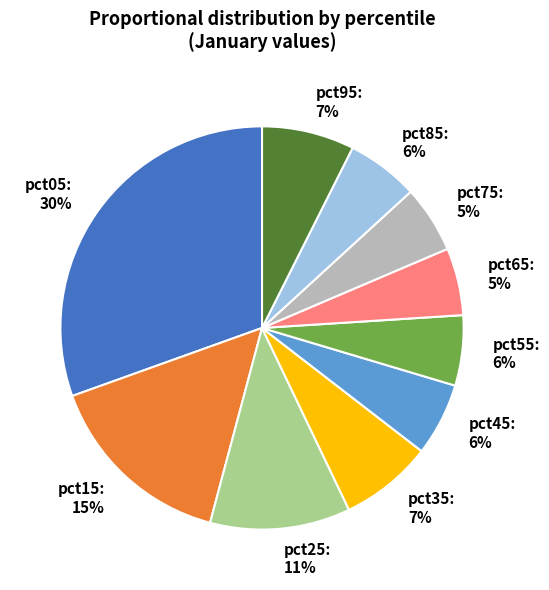

To the nearest percent, what portion does pct75 represent?

5%